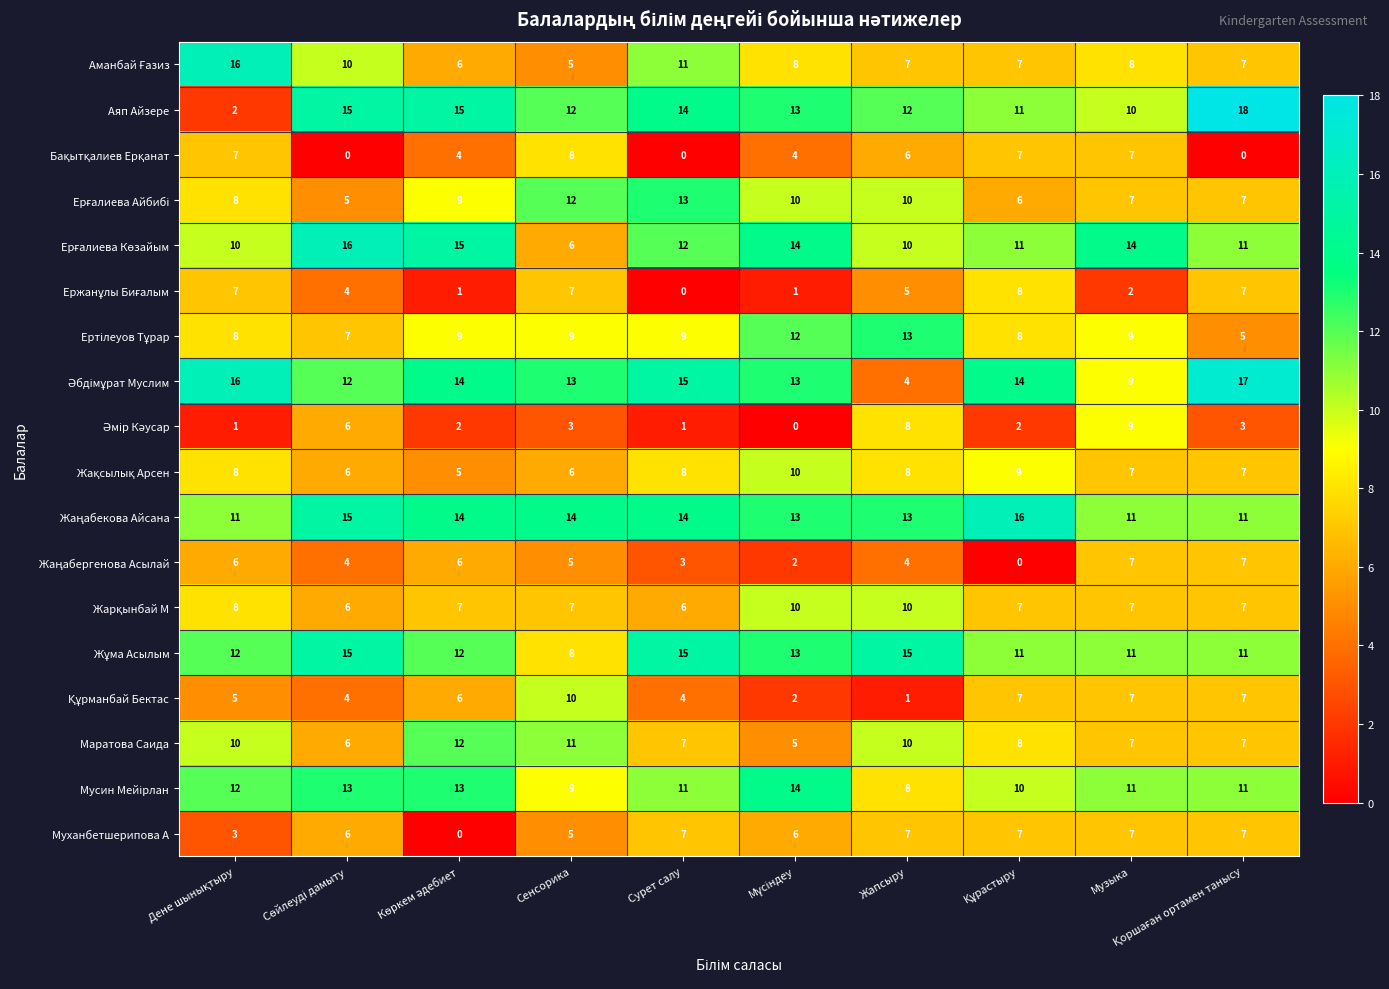

Which series has the largest range (max minus min)?

Аяп Айзере